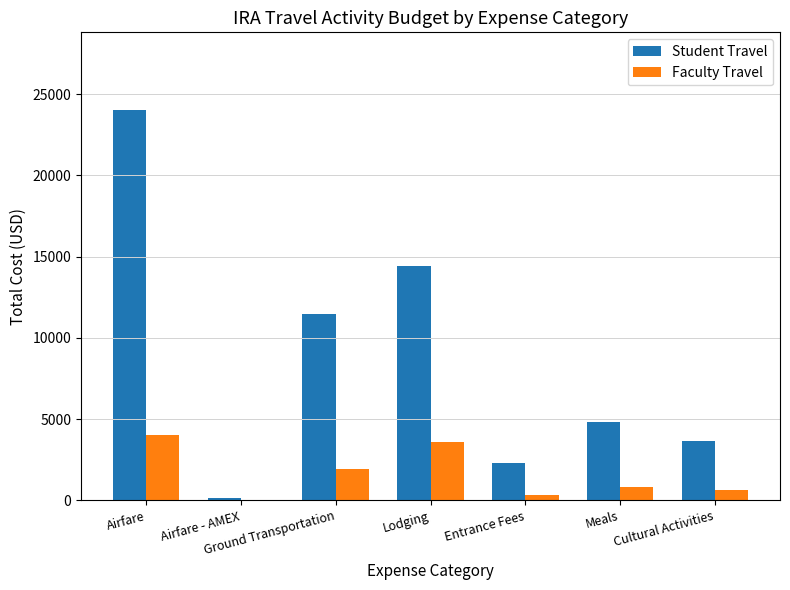

Which series changed the most between Airfare - AMEX and Cultural Activities?

Student Travel